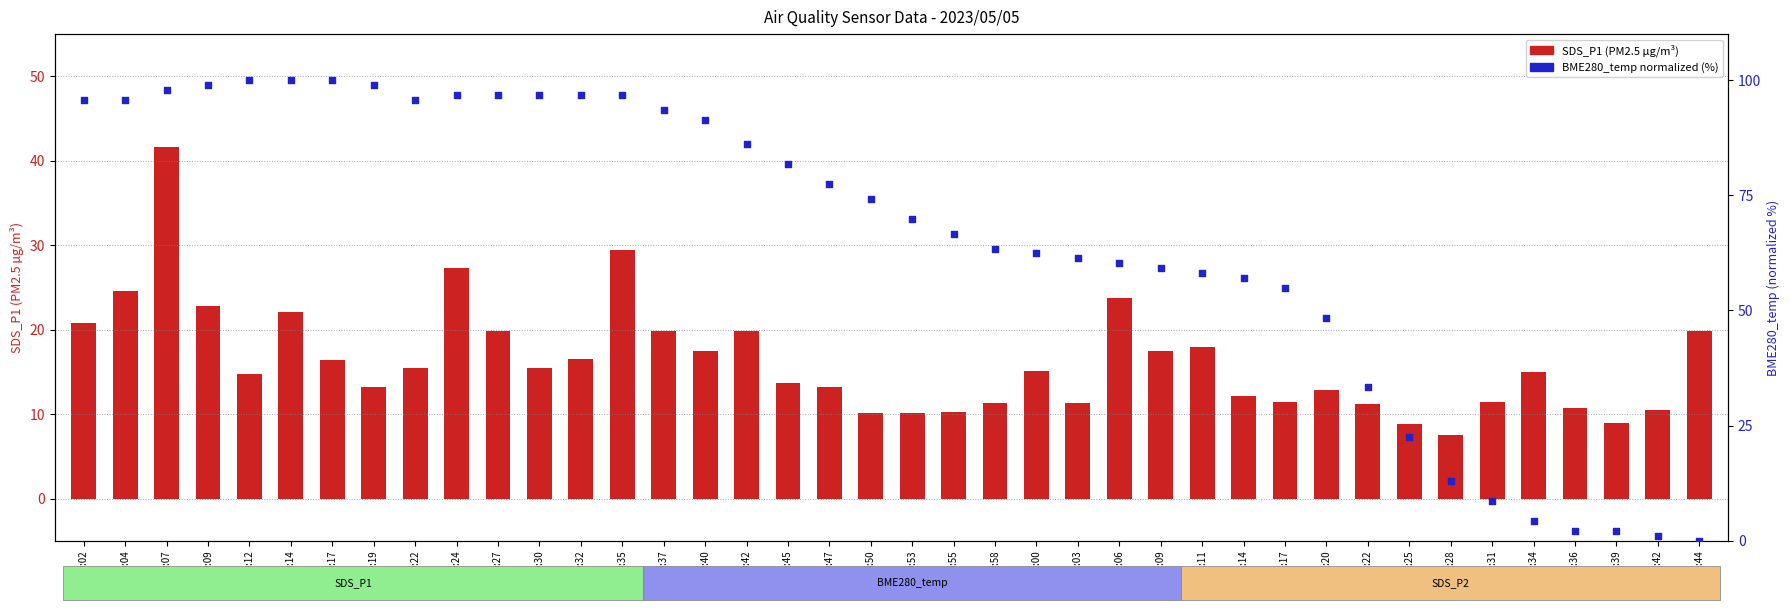

What is the total value across all series at 01:00?

77.5